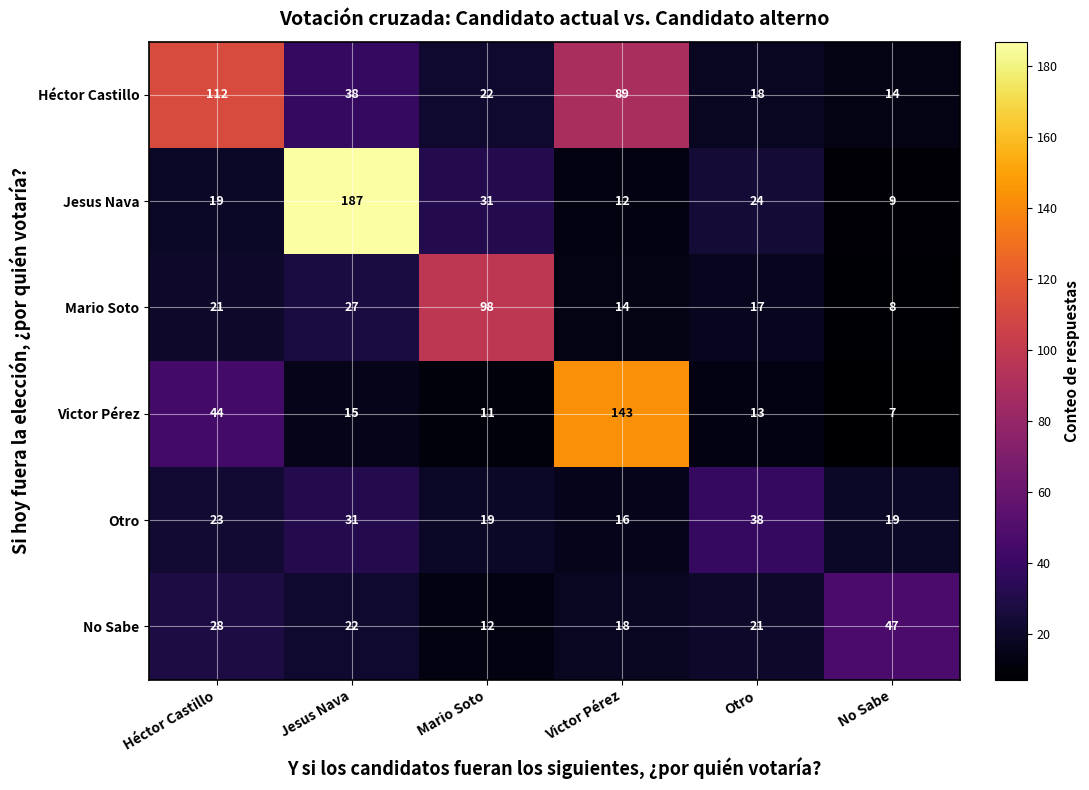

The No Sabe series shows 18 at Victor Pérez. True or false?

True